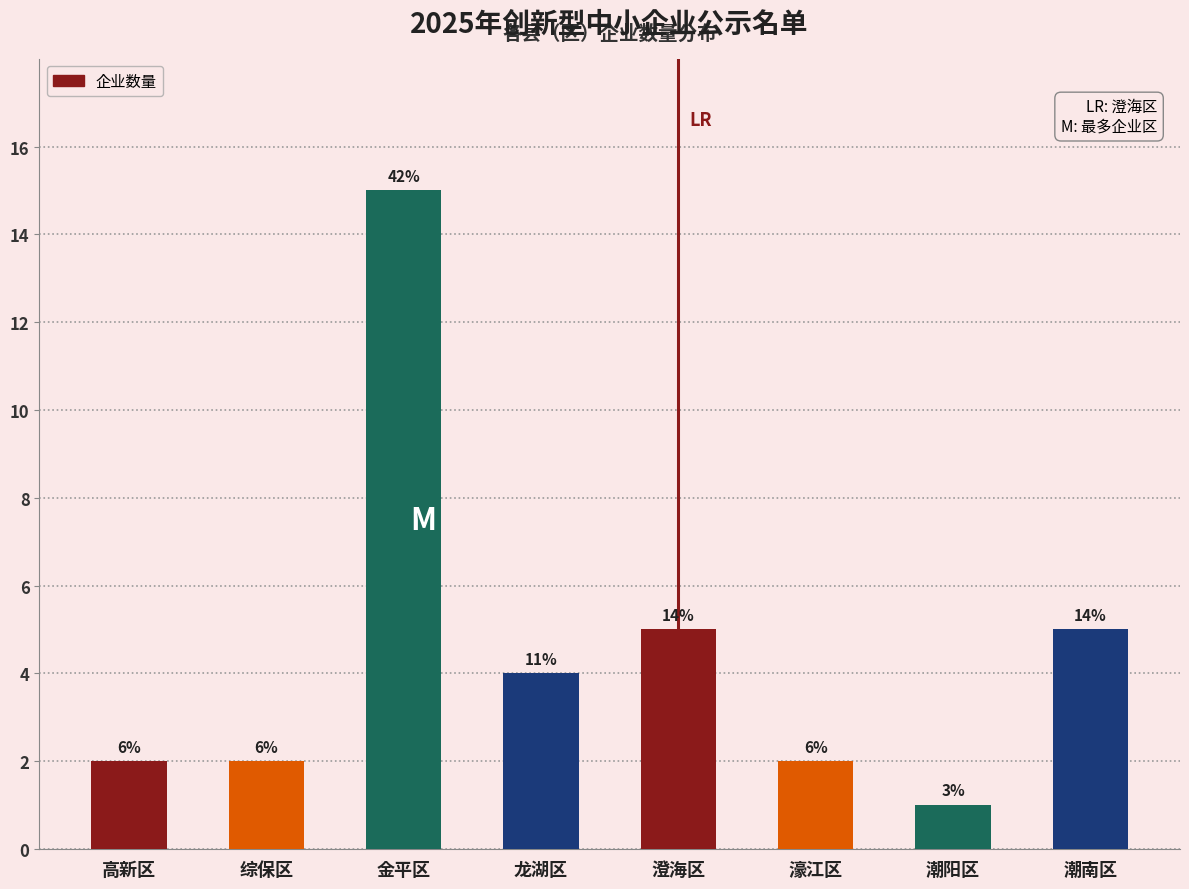

Are the bars horizontal?

No